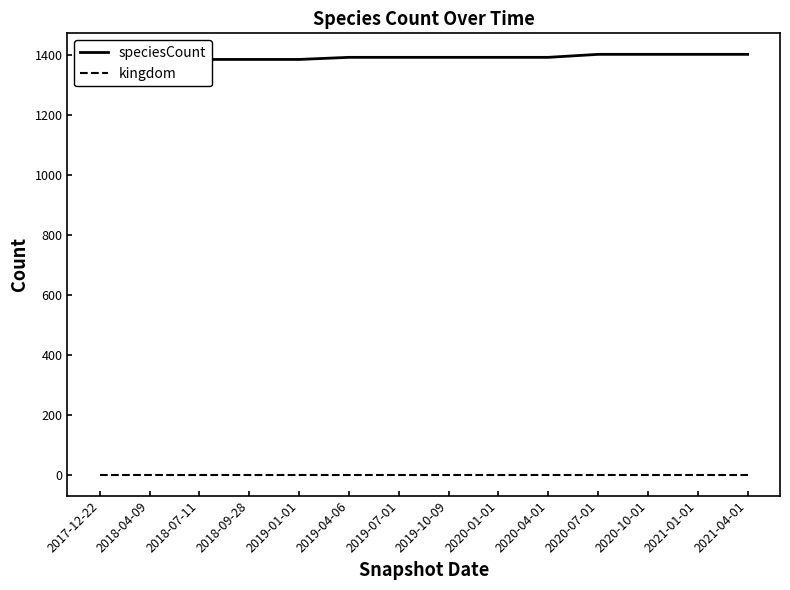

How many lines are shown in the chart?

2